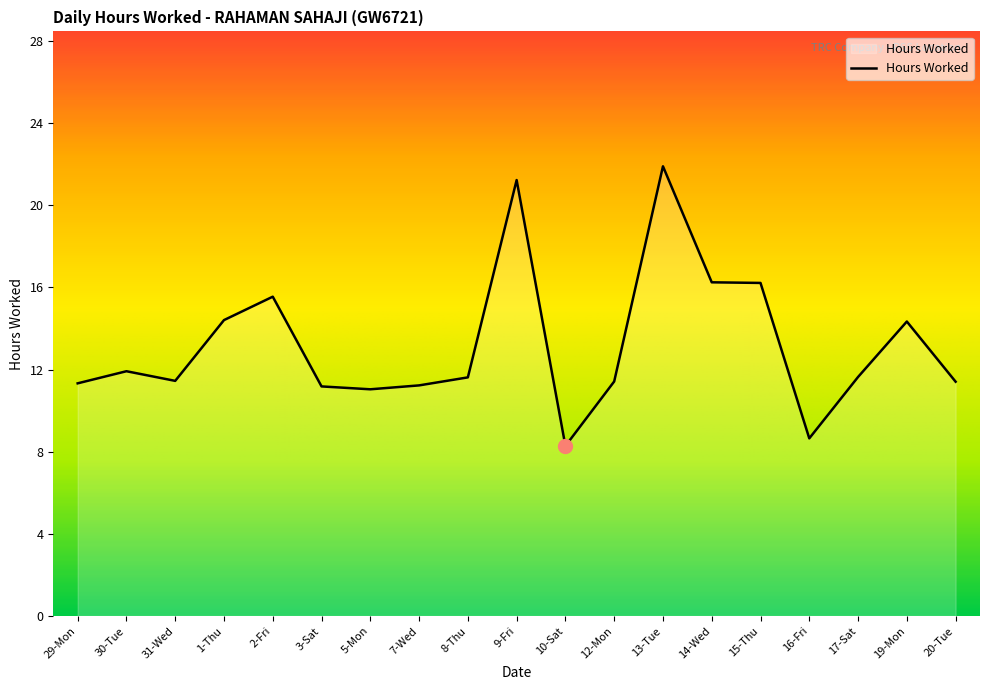

Which has a higher value, 5-Mon or 14-Wed?

14-Wed